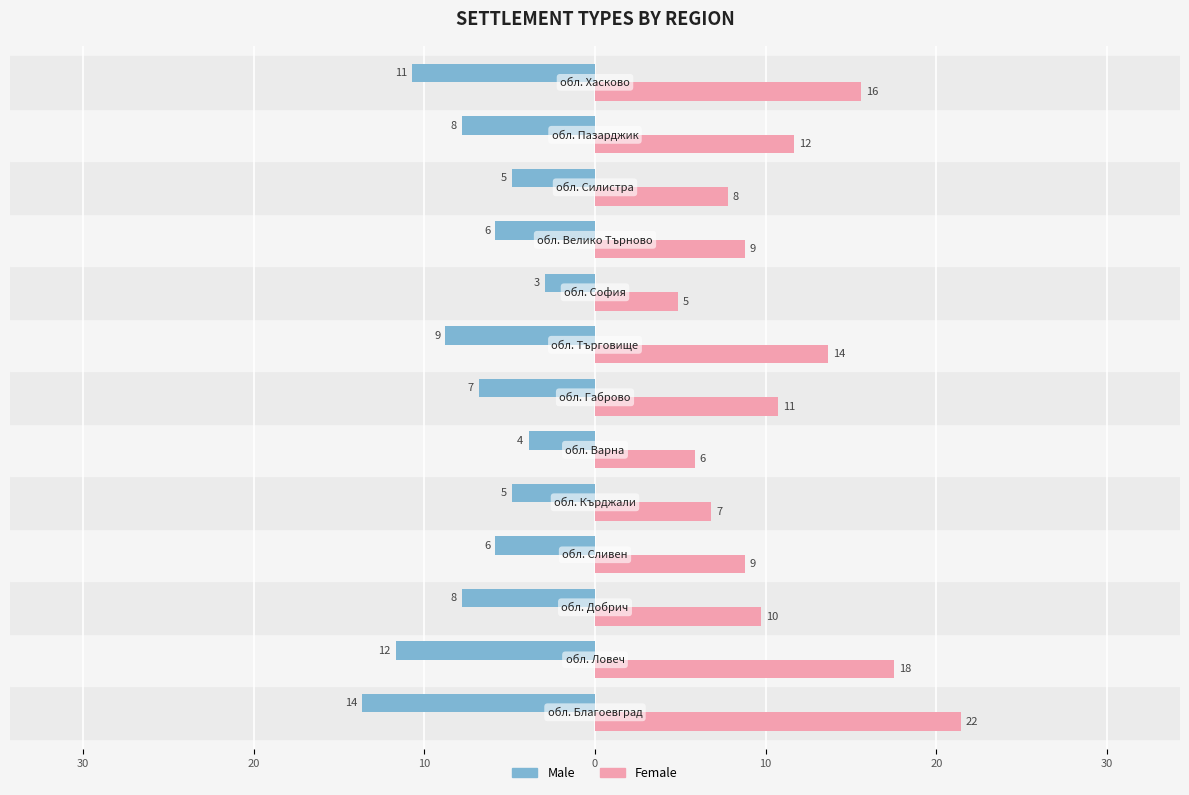

What are all the series names shown in the legend?

Male, Female